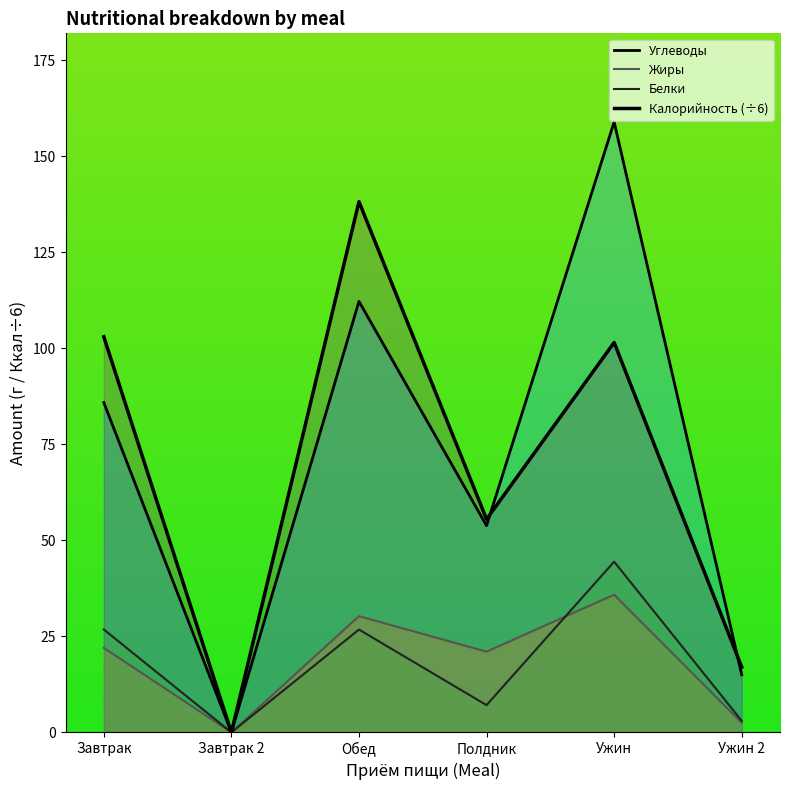

Which series has the largest total across all categories?

Углеводы